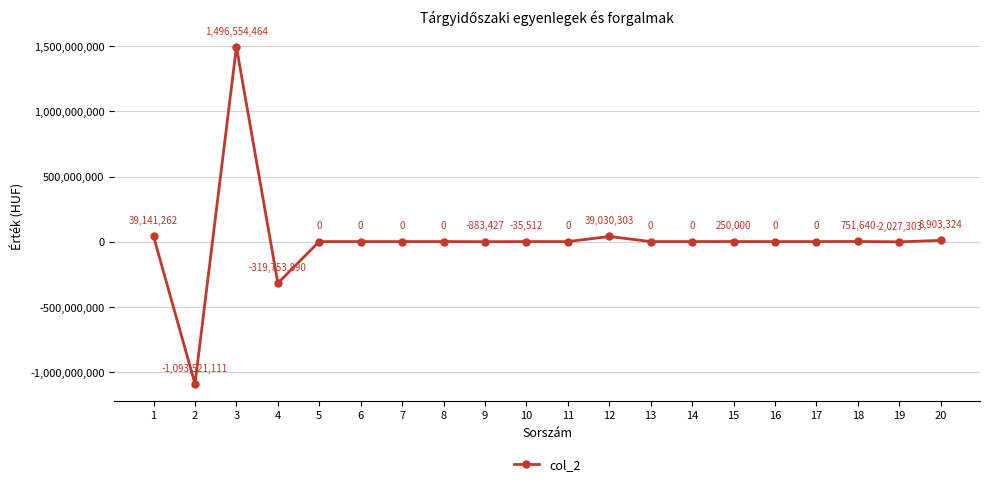

Approximately how many times larger is the value at 1 compared to 18?

52.1